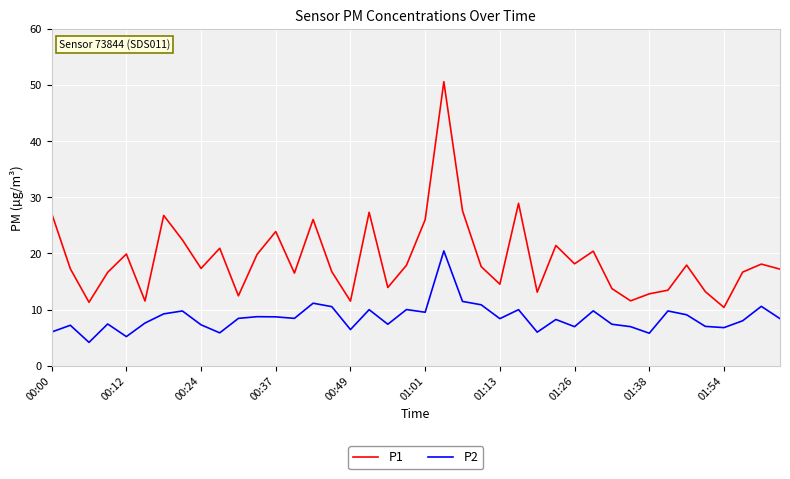

Rank the series by their average value, from highest to lowest.

P1, P2